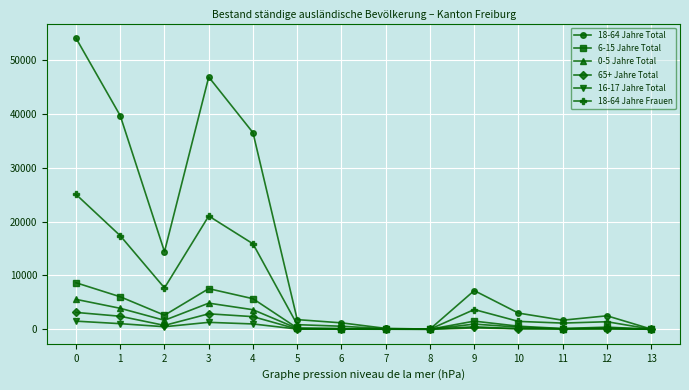

True or false: 65+ Jahre Total has a value of 3127 at 0.

True